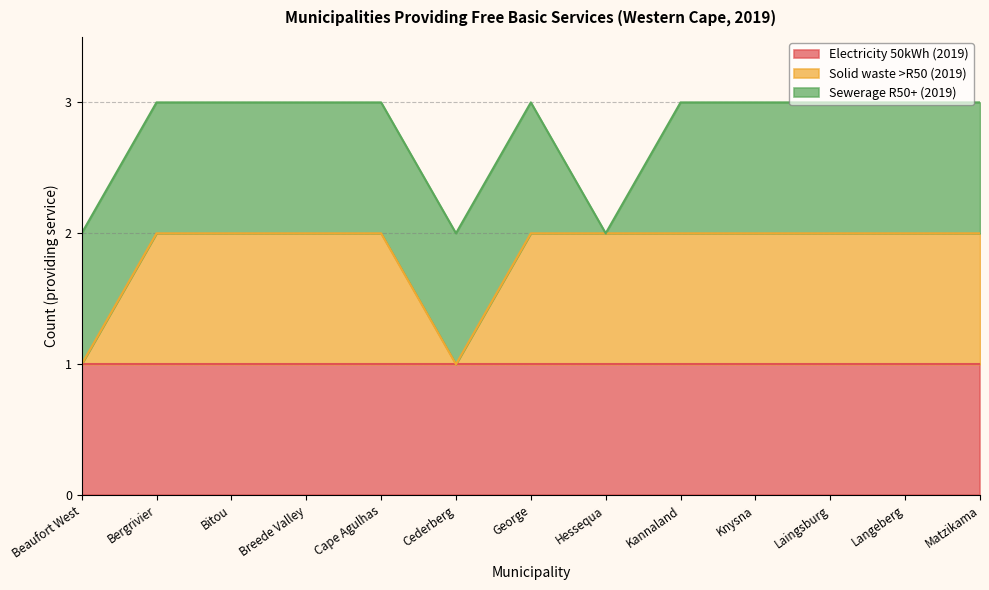

Reading right to left, list all the values displayed in this chart.

Electricity 50kWh (2019): Matzikama=1	Langeberg=1	Laingsburg=1	Knysna=1	Kannaland=1	Hessequa=1	George=1	Cederberg=1	Cape Agulhas=1	Breede Valley=1	Bitou=1	Bergrivier=1	Beaufort West=1
Solid waste >R50 (2019): Matzikama=1	Langeberg=1	Laingsburg=1	Knysna=1	Kannaland=1	Hessequa=1	George=1	Cederberg=0	Cape Agulhas=1	Breede Valley=1	Bitou=1	Bergrivier=1	Beaufort West=0
Sewerage R50+ (2019): Matzikama=1	Langeberg=1	Laingsburg=1	Knysna=1	Kannaland=1	Hessequa=0	George=1	Cederberg=1	Cape Agulhas=1	Breede Valley=1	Bitou=1	Bergrivier=1	Beaufort West=1